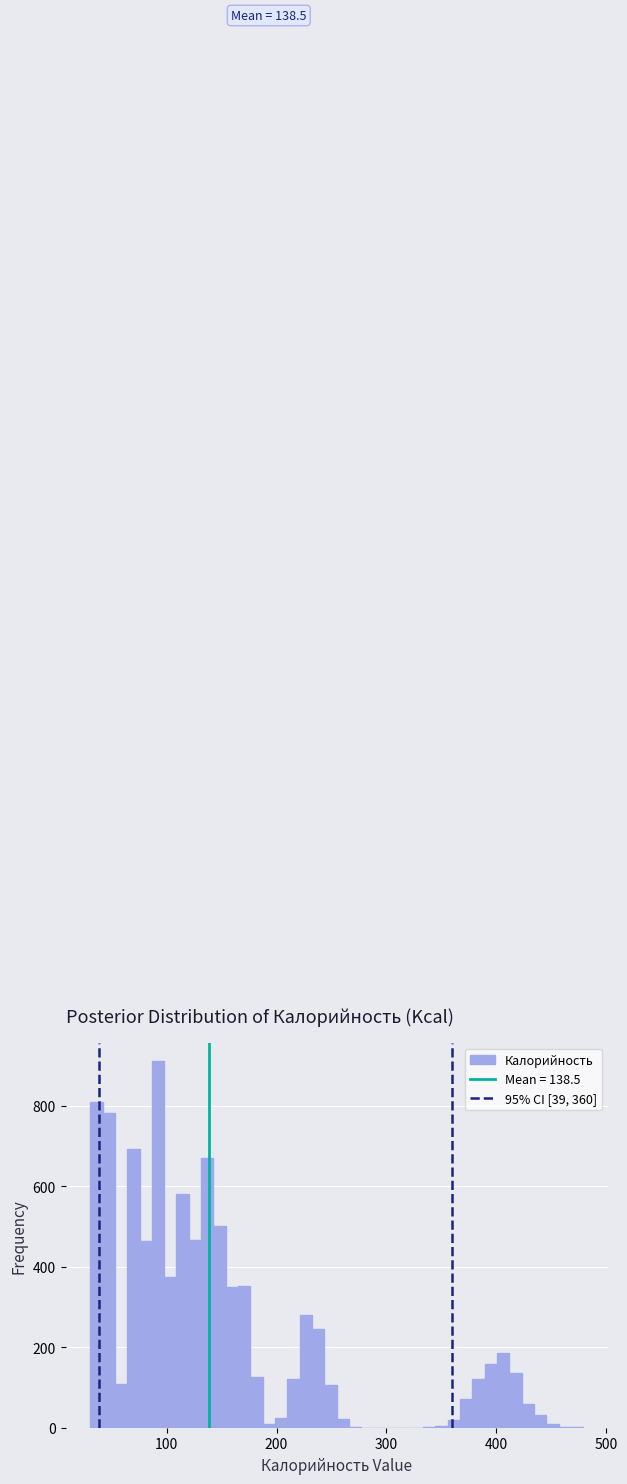

Around what value on the x-axis is the tallest bar? Give the approximate position of its centre, as read against the axis.

90